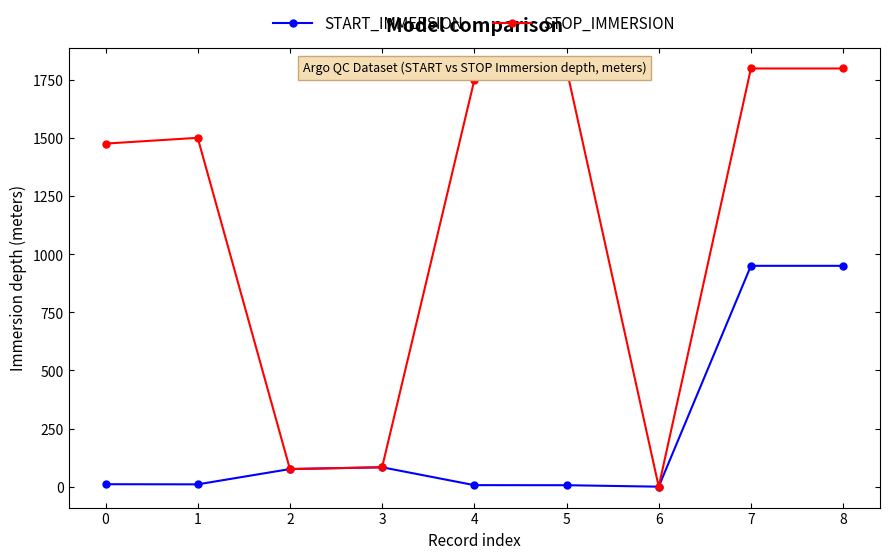

The value of START_IMMERSION at 8 is 950.3. True or false?

True